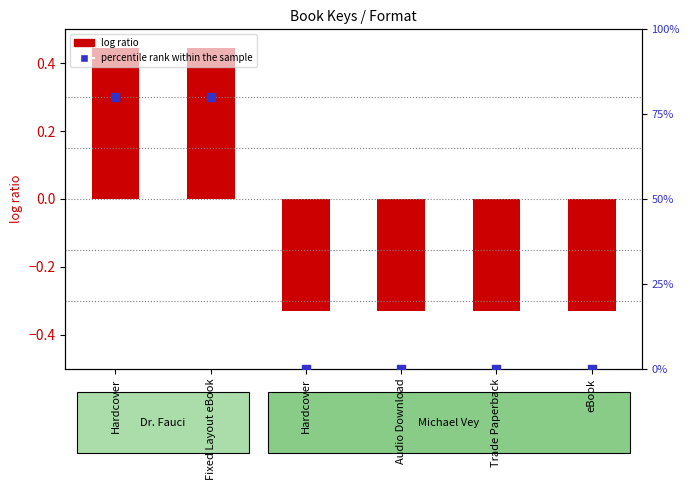

What is the total value across all series at eBook?

-0.3